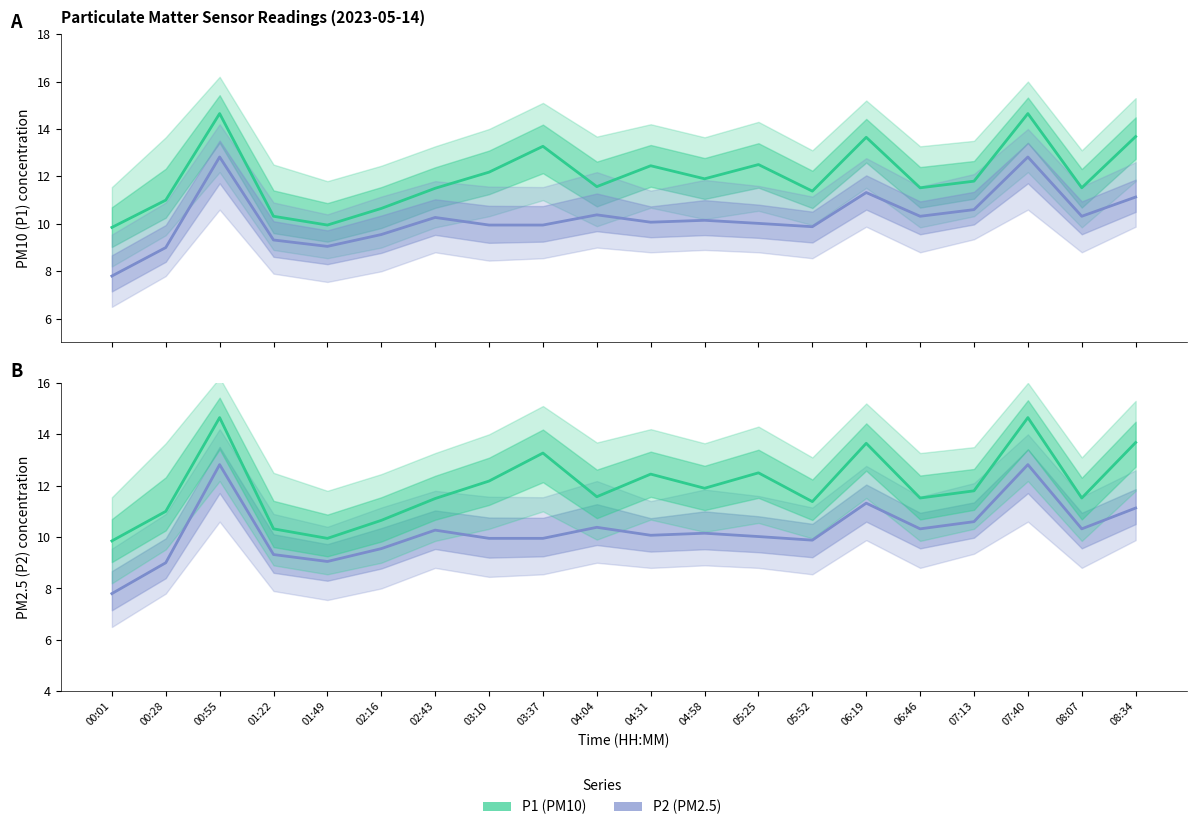

What is the smallest value displayed?

7.8